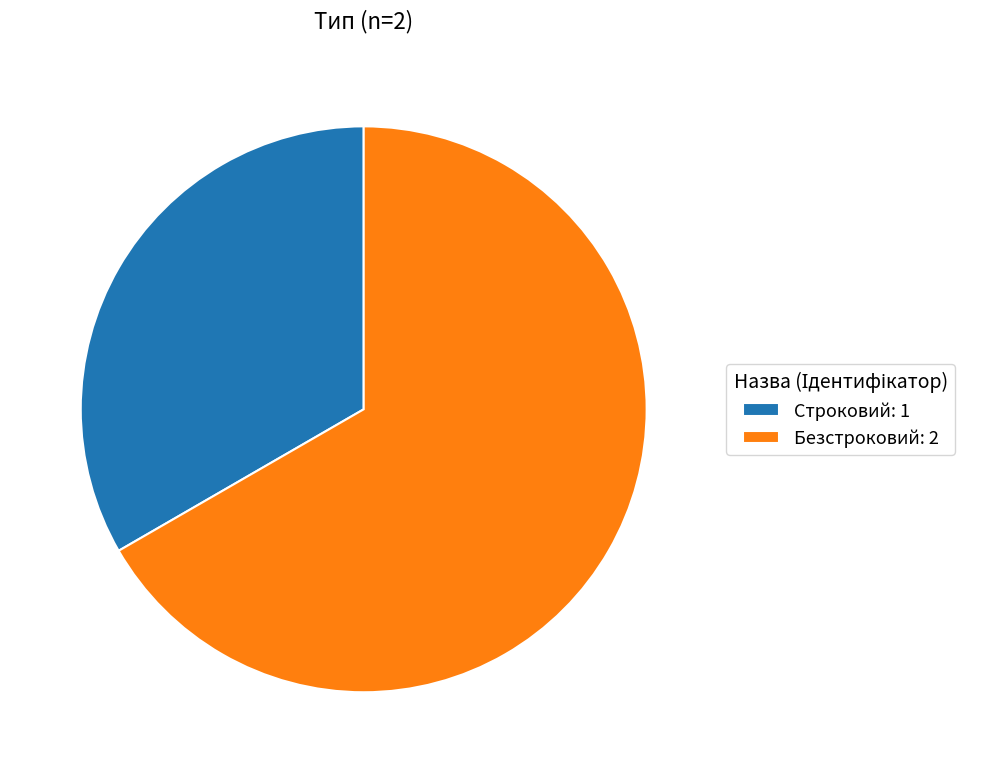

How many slices are in this pie chart?

2